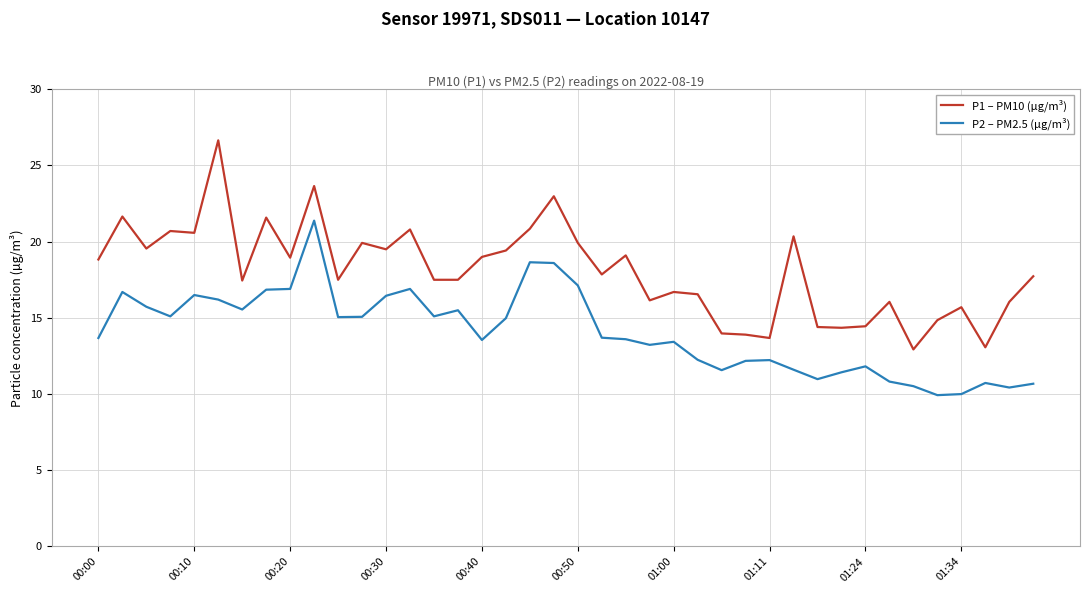

What are all the series names shown in the legend?

P1 – PM10 (µg/m³), P2 – PM2.5 (µg/m³)